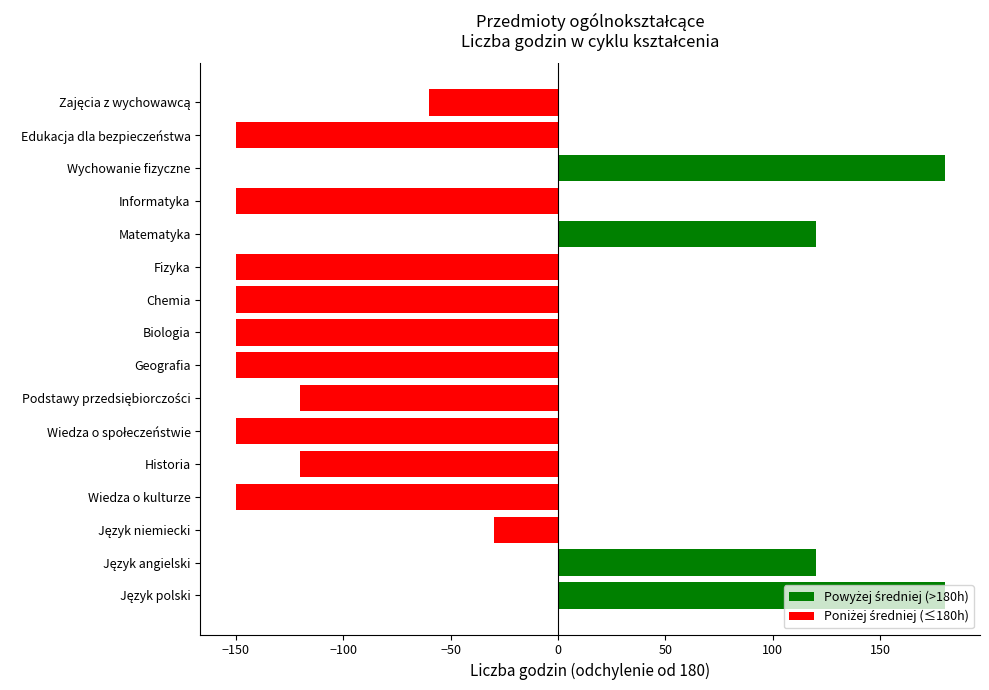

What is the difference between the maximum and minimum values?

330